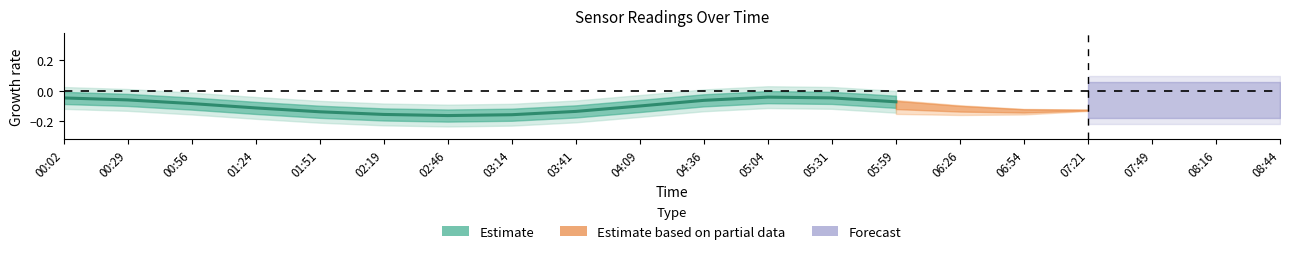

What is the change in value from 03:41 to 05:59?

+0.1